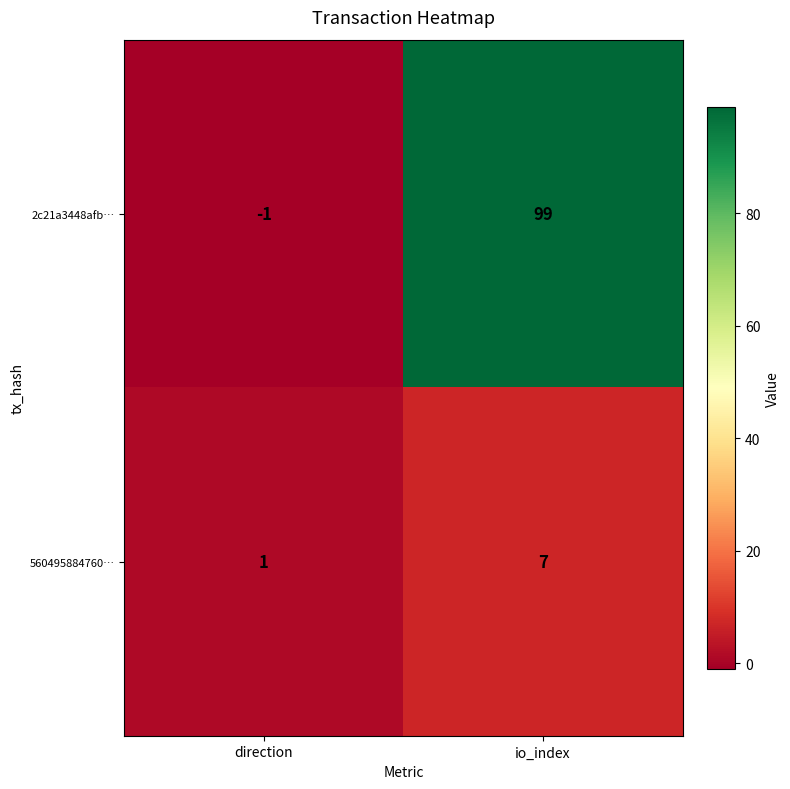

What is the total value across all series at io_index?

106